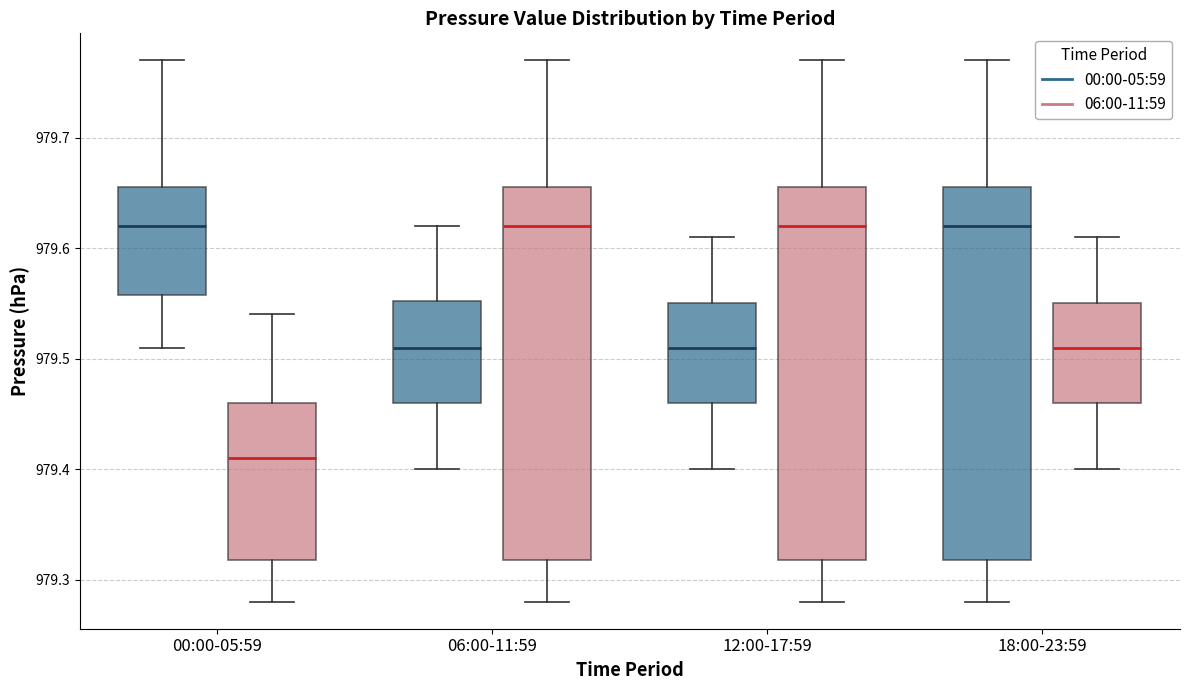

Reading left to right, read every box against the y-axis: the position of its median line, the range the box covers, and the ends of its whiskers. The values are not printed on the chart, so give them approximately, as read against the axis.

00:00-05:59 (00:00-05:59): median 979.62, box 979.56 to 979.66, whiskers 979.51 to 979.77
00:00-05:59 (06:00-11:59): median 979.41, box 979.32 to 979.46, whiskers 979.28 to 979.54
06:00-11:59 (00:00-05:59): median 979.51, box 979.46 to 979.55, whiskers 979.40 to 979.62
06:00-11:59 (06:00-11:59): median 979.62, box 979.32 to 979.66, whiskers 979.28 to 979.77
12:00-17:59 (00:00-05:59): median 979.51, box 979.46 to 979.55, whiskers 979.40 to 979.61
12:00-17:59 (06:00-11:59): median 979.62, box 979.32 to 979.66, whiskers 979.28 to 979.77
18:00-23:59 (00:00-05:59): median 979.62, box 979.32 to 979.66, whiskers 979.28 to 979.77
18:00-23:59 (06:00-11:59): median 979.51, box 979.46 to 979.55, whiskers 979.40 to 979.61